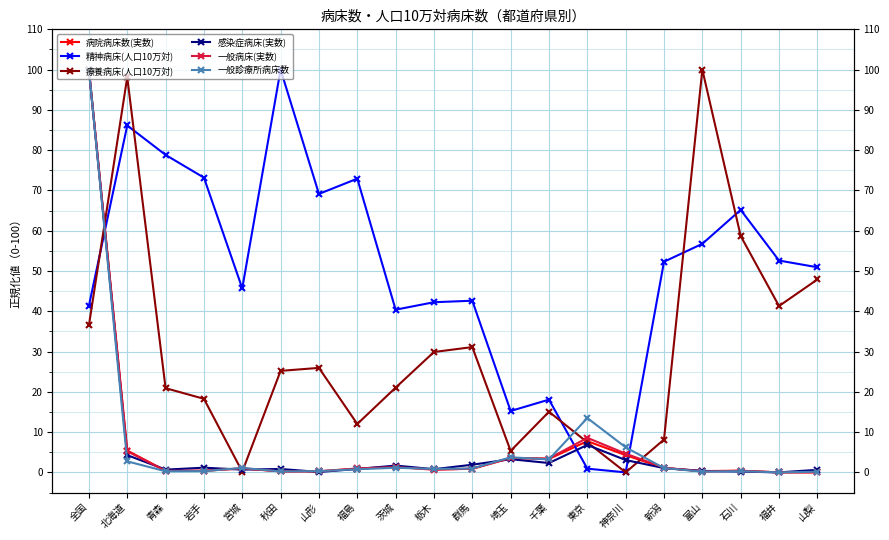

What are all the series names shown in the legend?

病院病床数(実数), 精神病床(人口10万対), 療養病床(人口10万対), 感染症病床(実数), 一般病床(実数), 一般診療所病床数